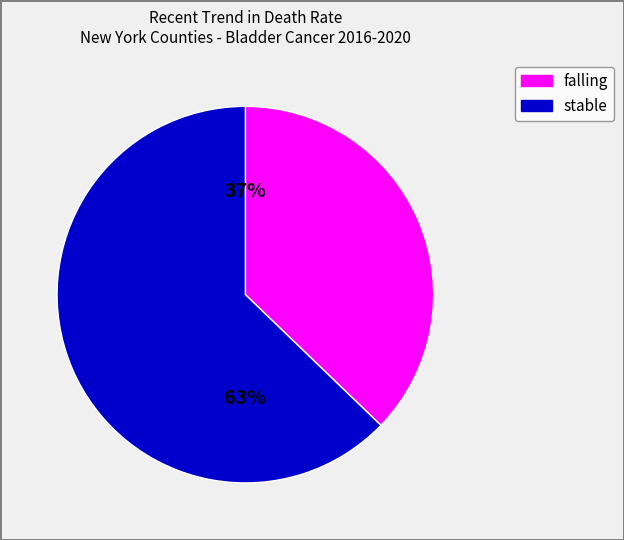

To the nearest percent, what is the average slice percentage?

50%